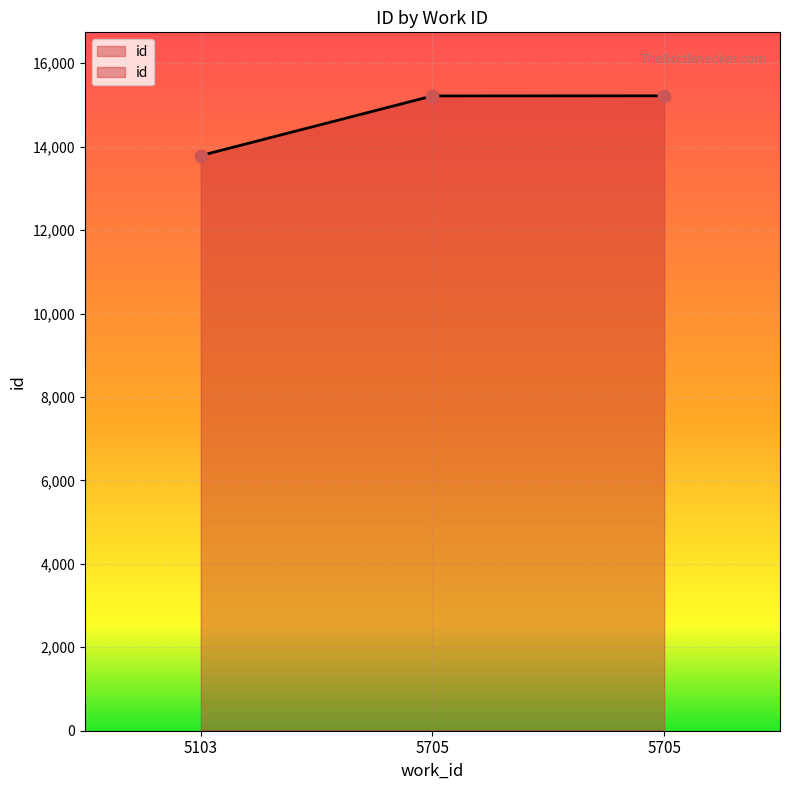

What is the change in value from 5103 to 5705?

+1432